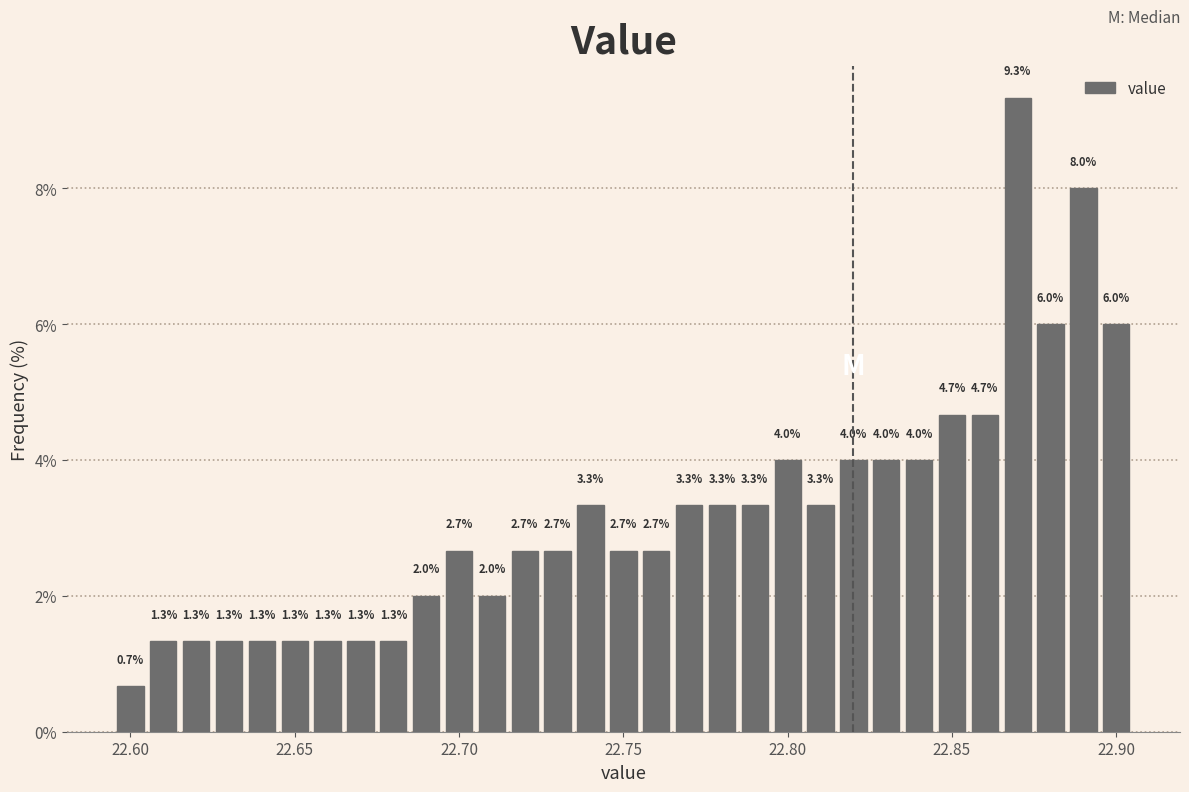

Read against the x-axis, roughly where is the centre of the tallest bar?

22.870